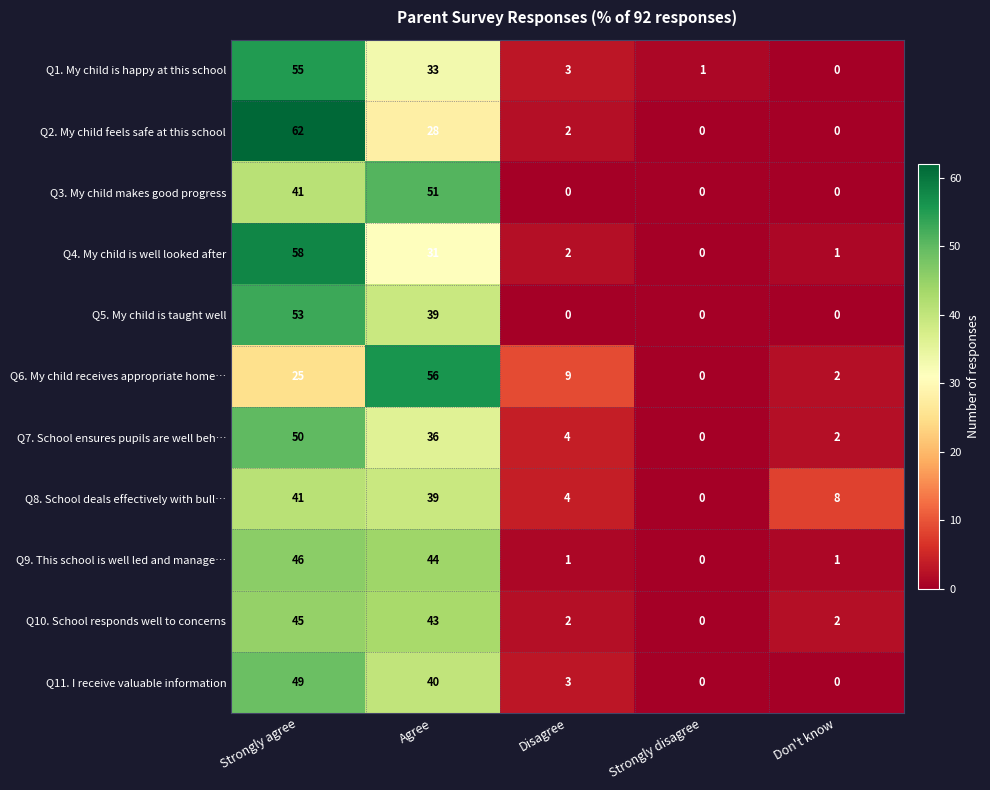

Is the value of Q11. I receive valuable information at Don't know greater than the value of Q6. My child receives appropriate home… at Don't know?

No